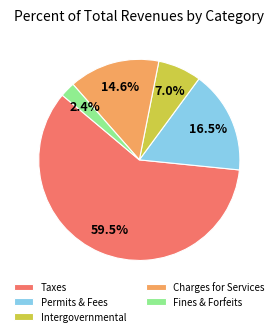

How many segments does this pie chart have?

5